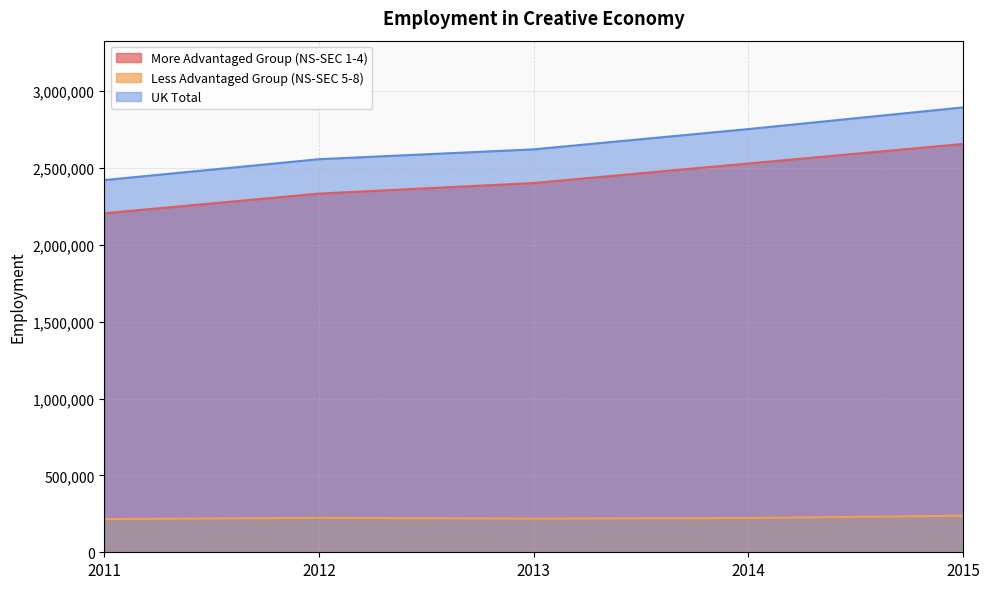

Rank the series at 2014 from highest to lowest value.

UK Total, More Advantaged Group (NS-SEC 1-4), Less Advantaged Group (NS-SEC 5-8)